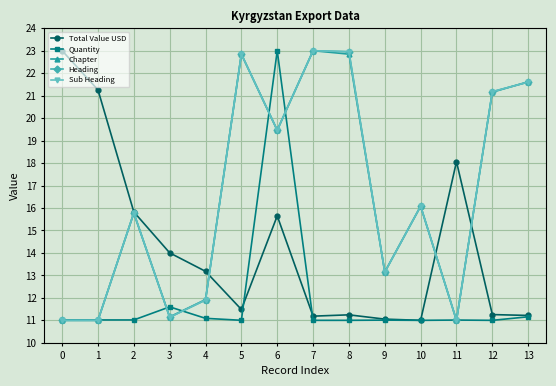

At which label is Quantity closest to 17?

3